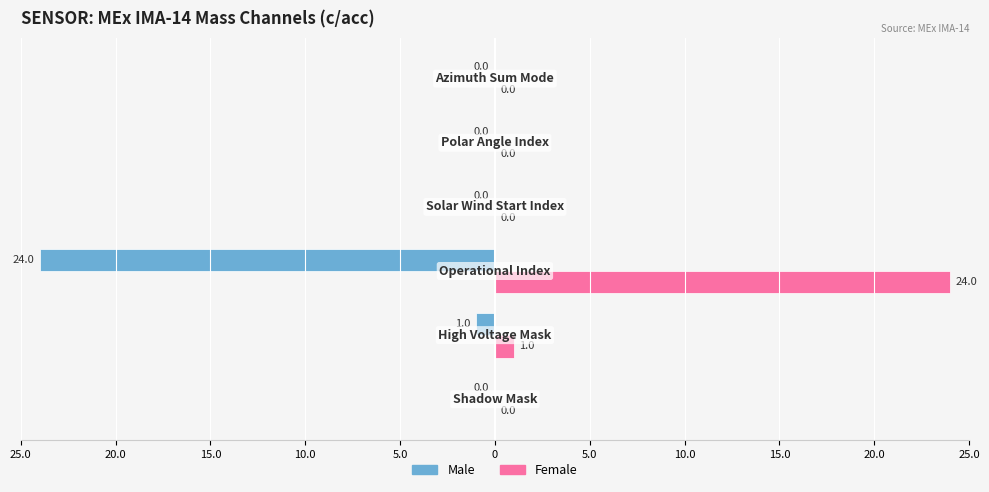

What are all the series names shown in the legend?

Male, Female